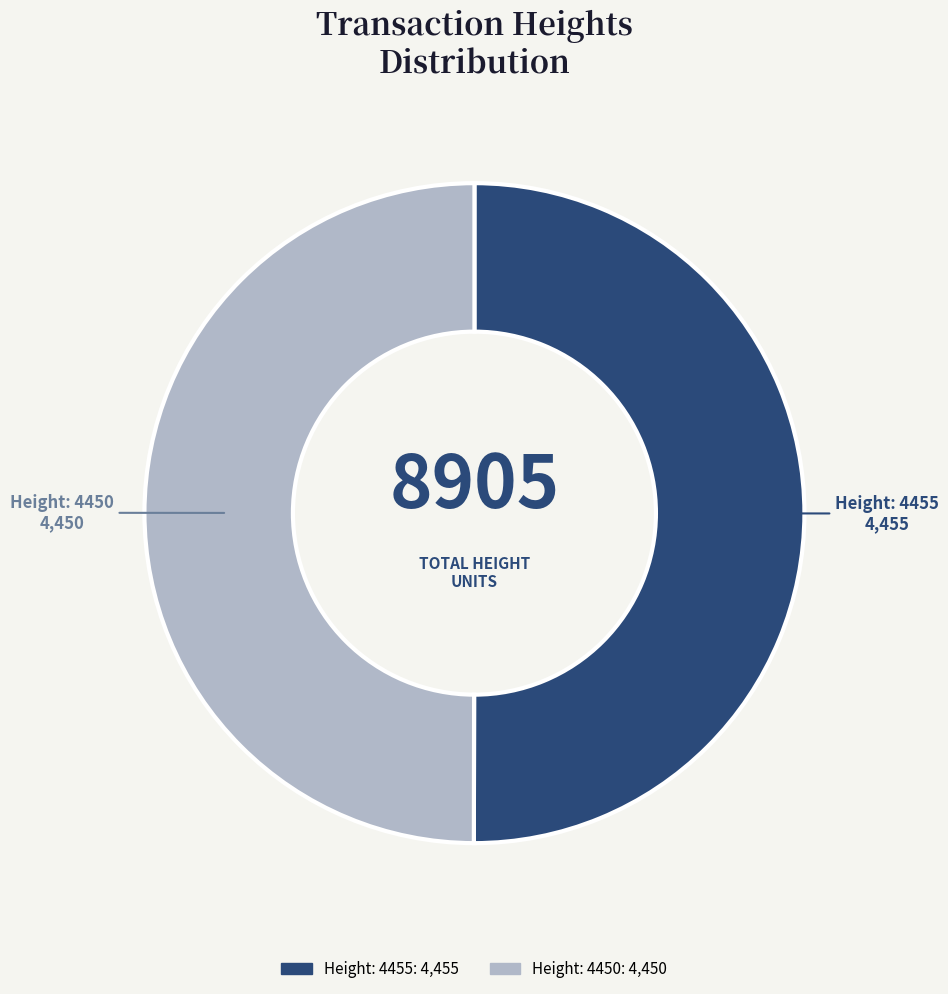

What is the ratio of the value at Height: 4455 to the value at Height: 4450?

1.0